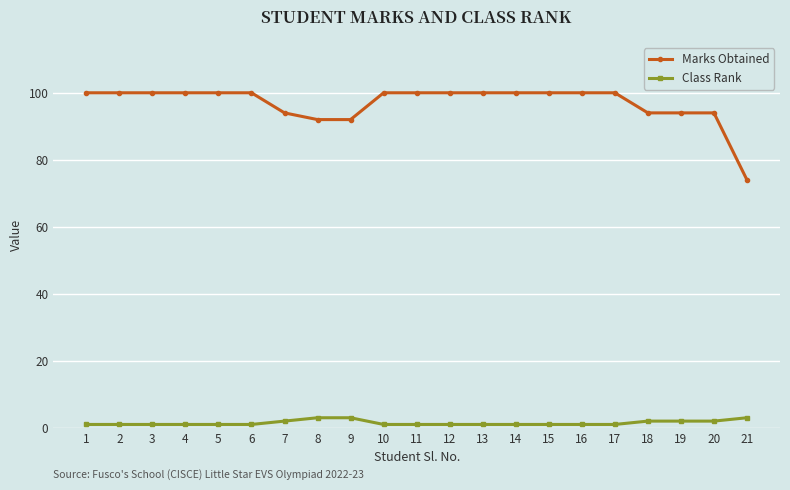

How many data points does each series have?

21